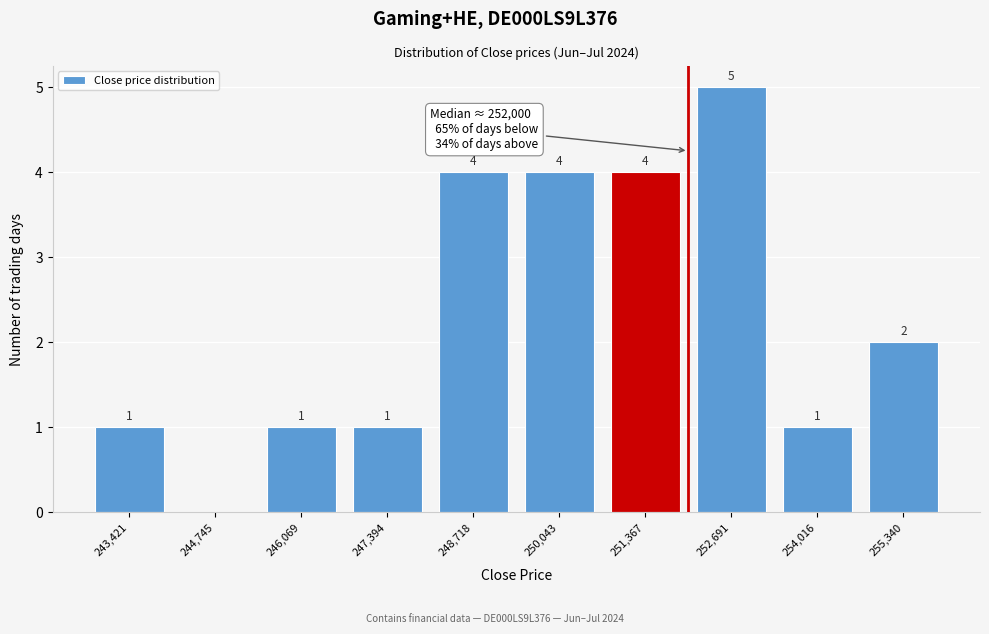

Reading left to right, extract all data points from this chart.

243,421=1	244,745=0	246,069=1	247,394=1	248,718=4	250,043=4	251,367=4	252,691=5	254,016=1	255,340=2